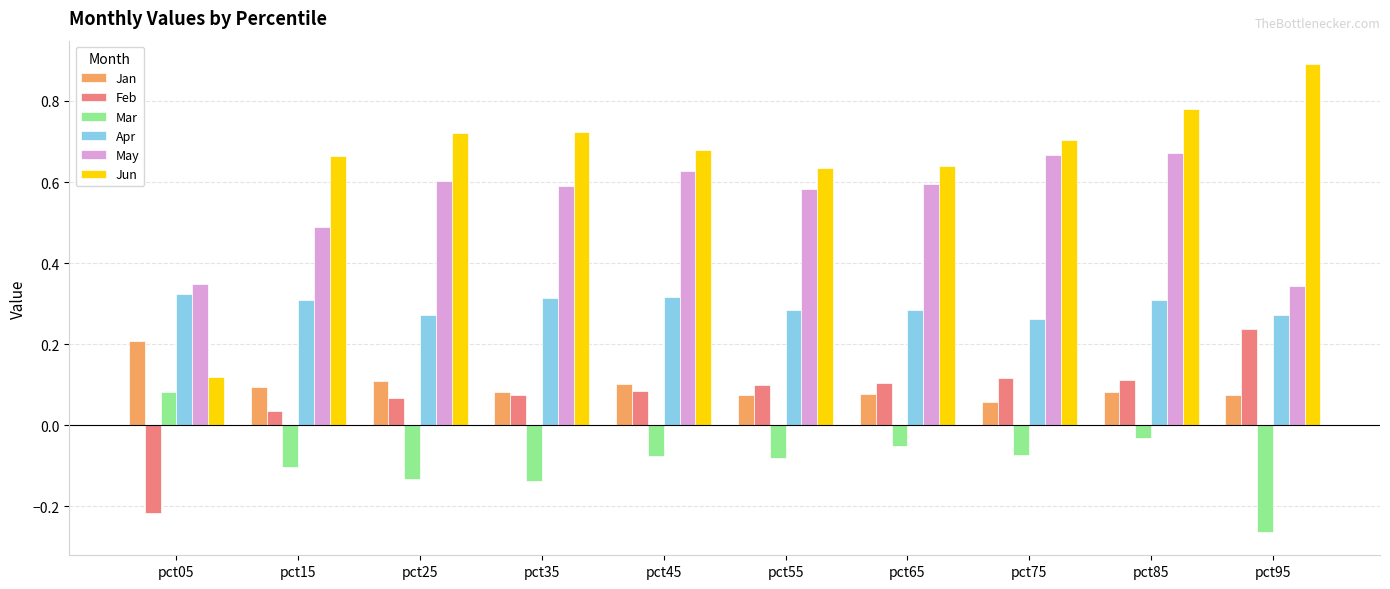

At which label does Feb reach its minimum?

pct05